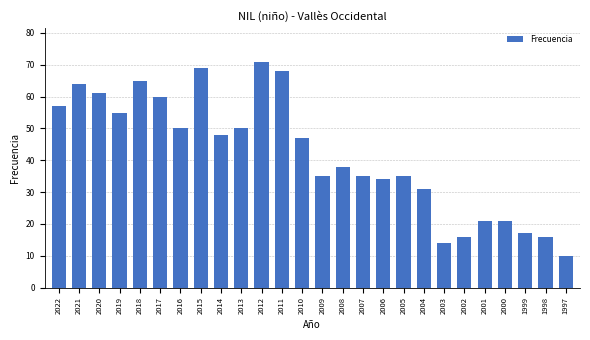

Where does the data first go above 47?

2022